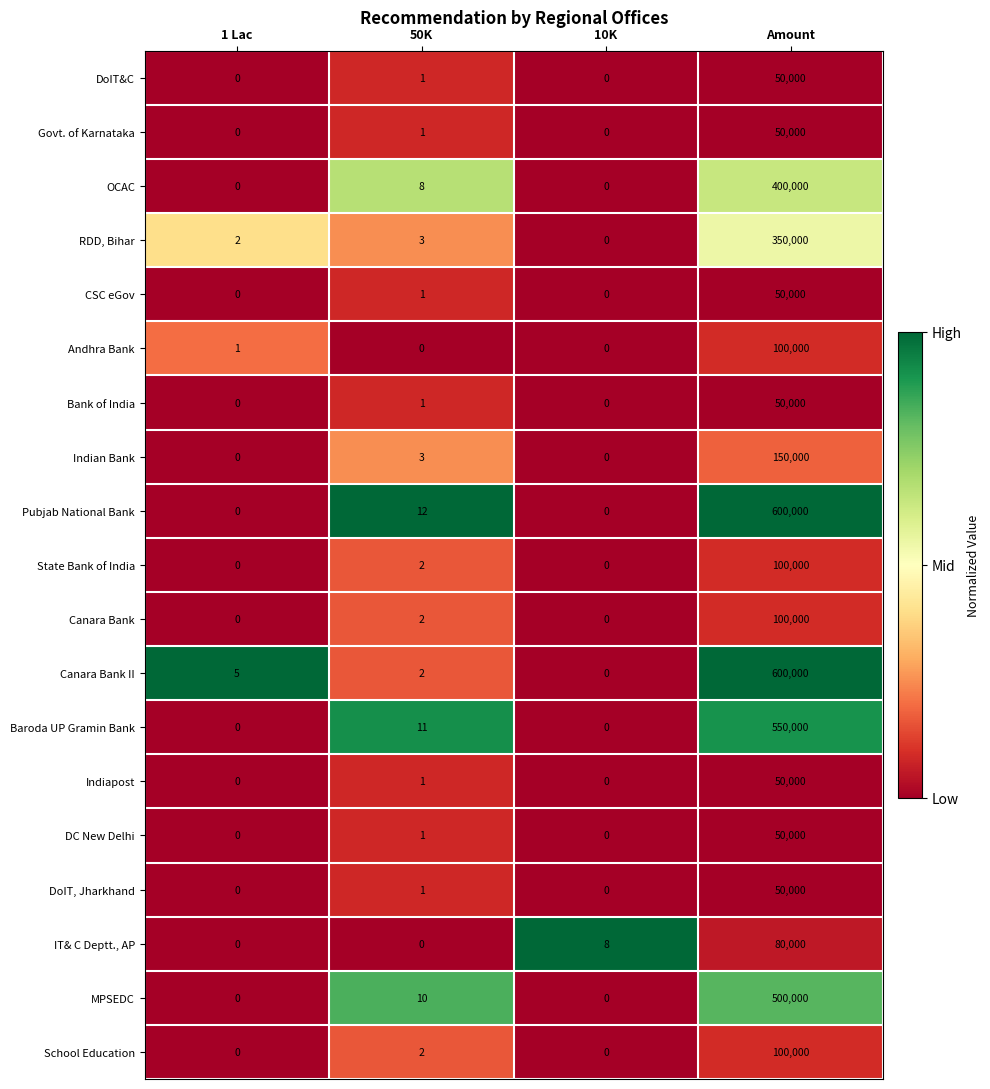

What is the sum of all Indian Bank values?

150003